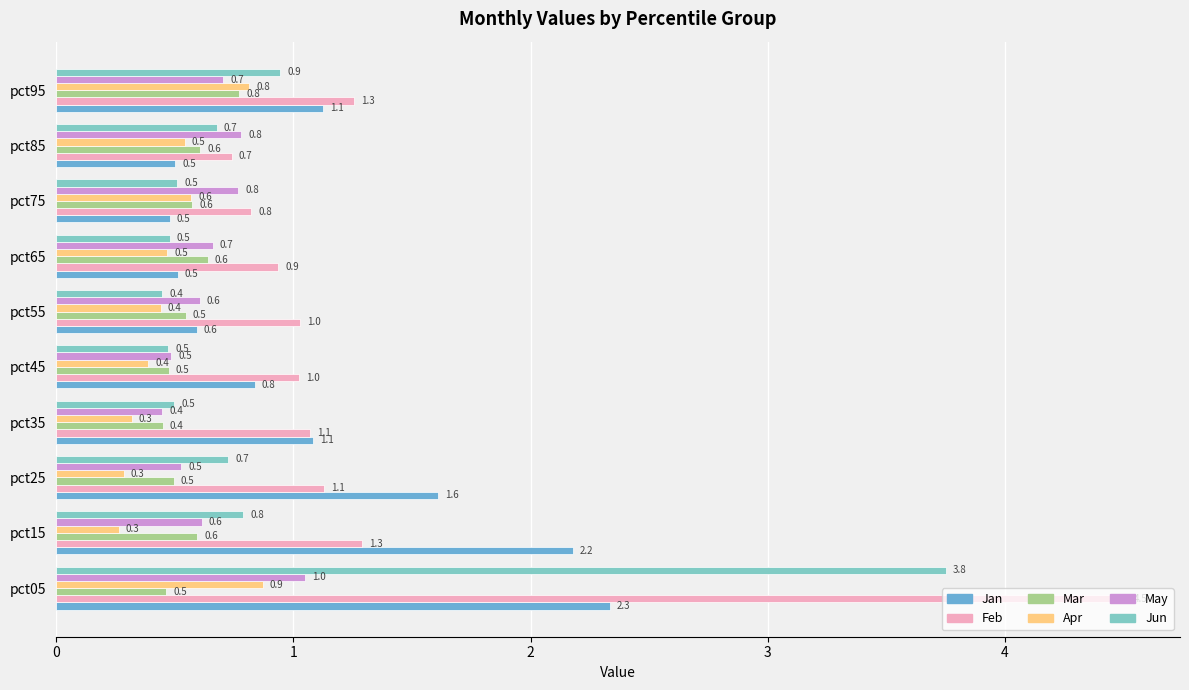

How many categories are shown in the chart?

10